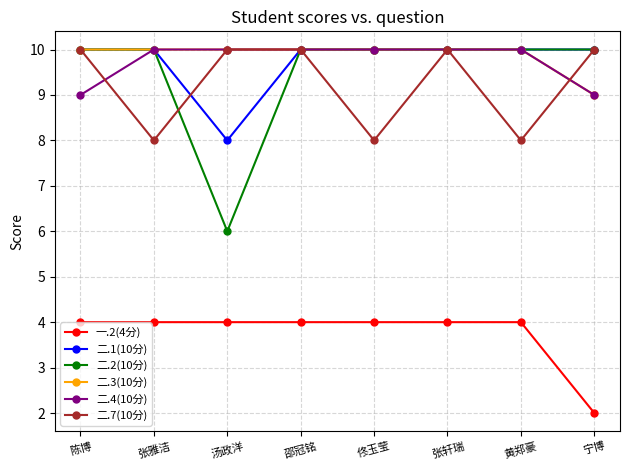

At which category does 二.7(10分) reach its first local valley?

张雅洁